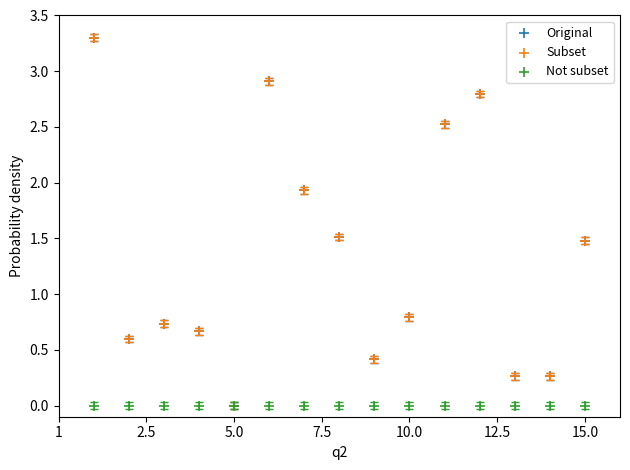

What are all the series names shown in the legend?

Original, Subset, Not subset